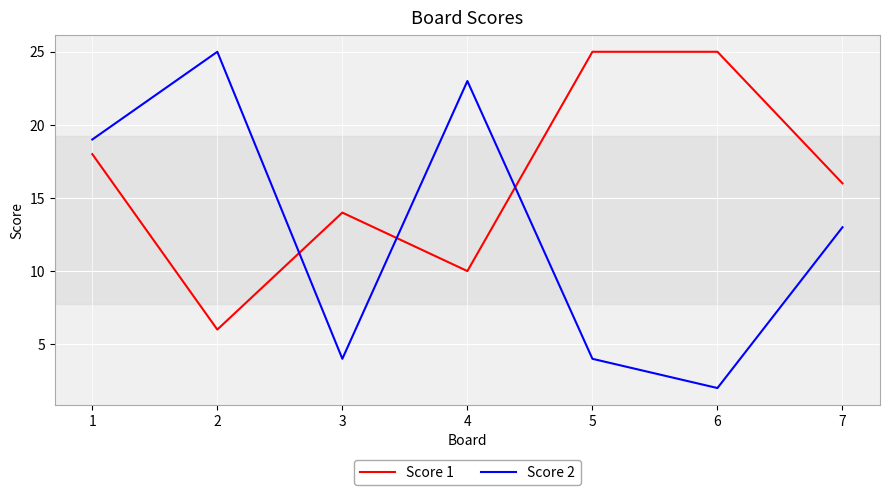

What is the difference between the highest and lowest values at 3?

10